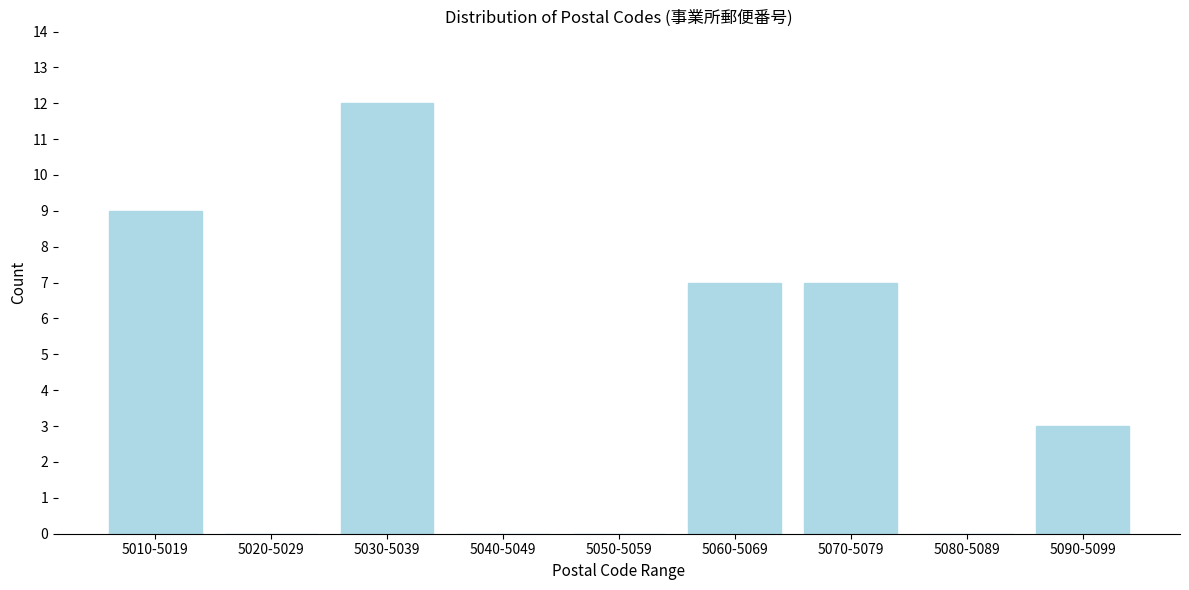

Reading right to left, what are all the values shown in this chart?

5090-5099=3	5080-5089=0	5070-5079=7	5060-5069=7	5050-5059=0	5040-5049=0	5030-5039=12	5020-5029=0	5010-5019=9